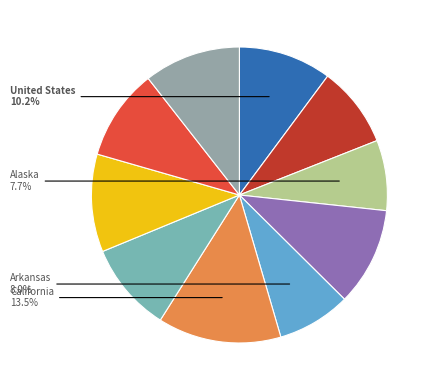

Which slice is the largest?

California